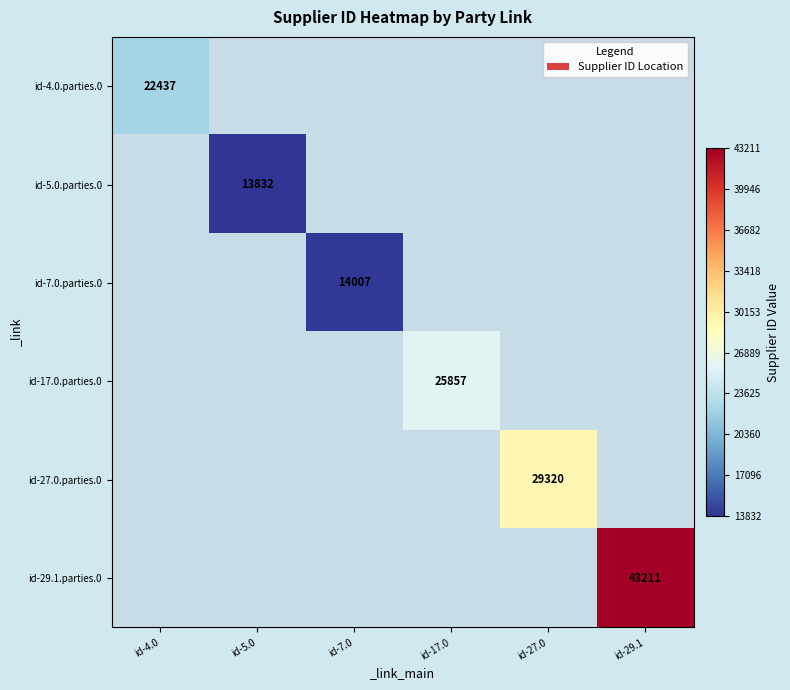

The value of id-27.0.parties.0 at id-27.0 is 29320. True or false?

True